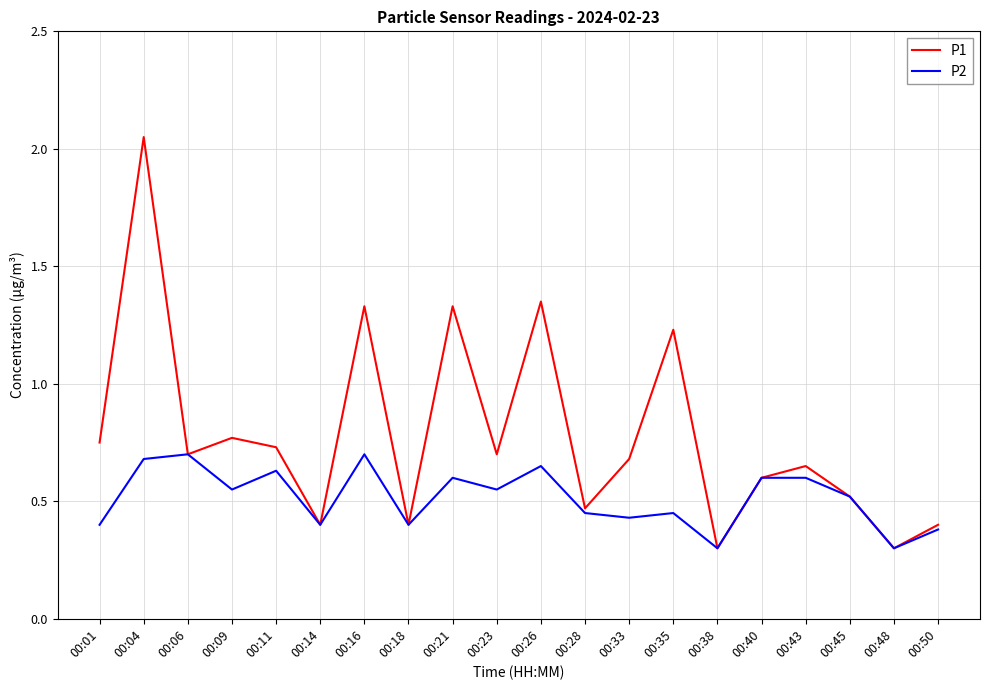

Is this an area chart (filled region under the line)?

No